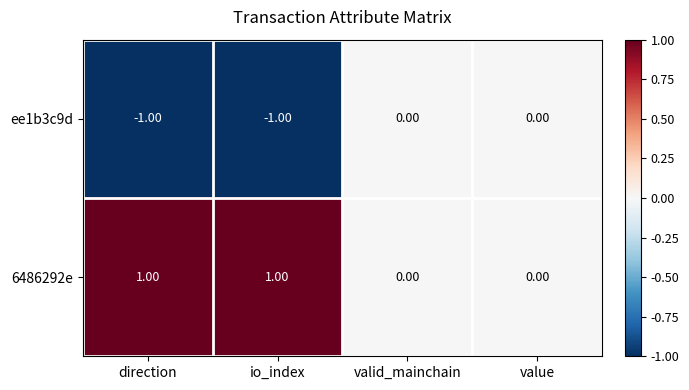

Count the number of data series in this chart.

2